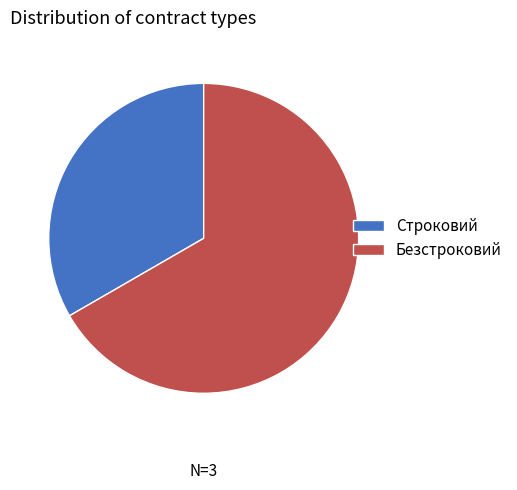

What is the largest slice in the pie chart?

Безстроковий